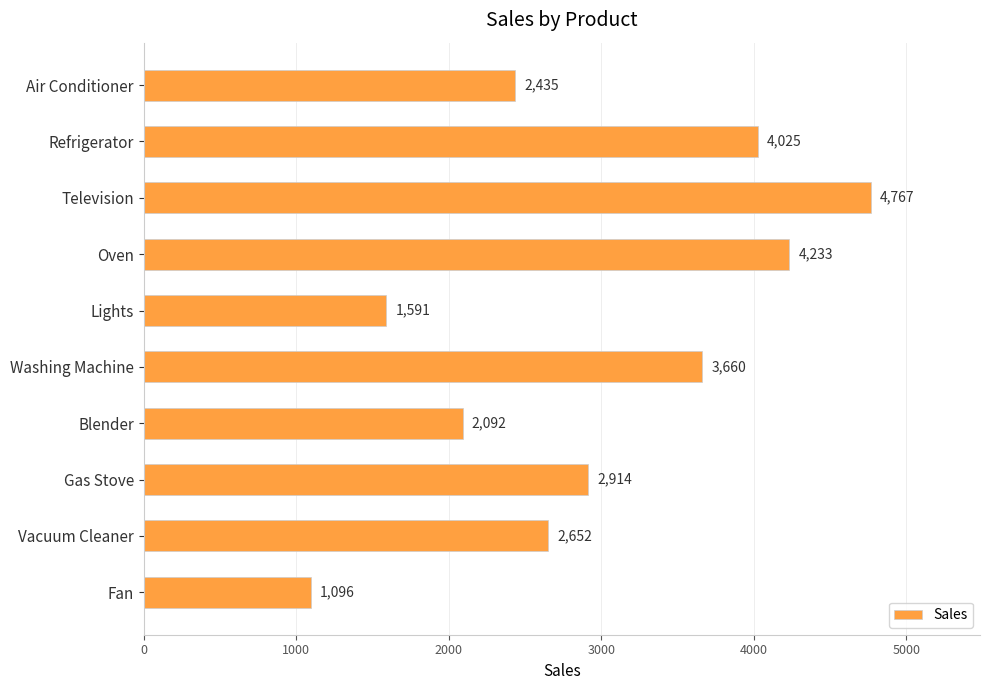

Does the chart contain stacked bars?

No